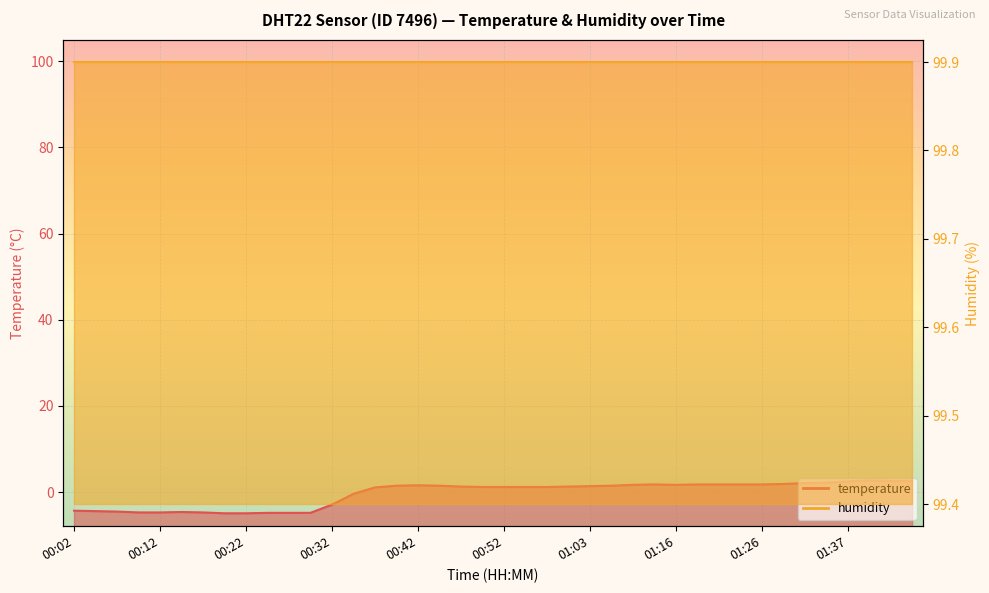

What is the label of the 9th point from the left?

00:22